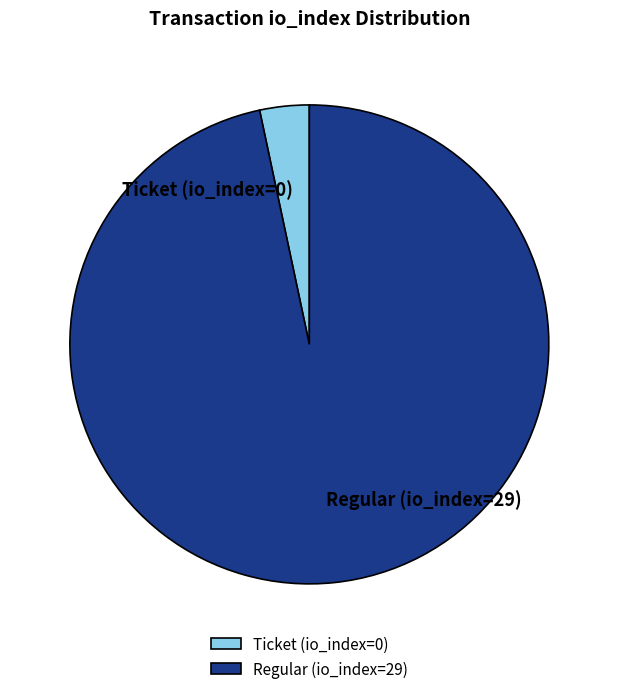

Is it true that Regular (io_index=29) is 97% of the pie?

True